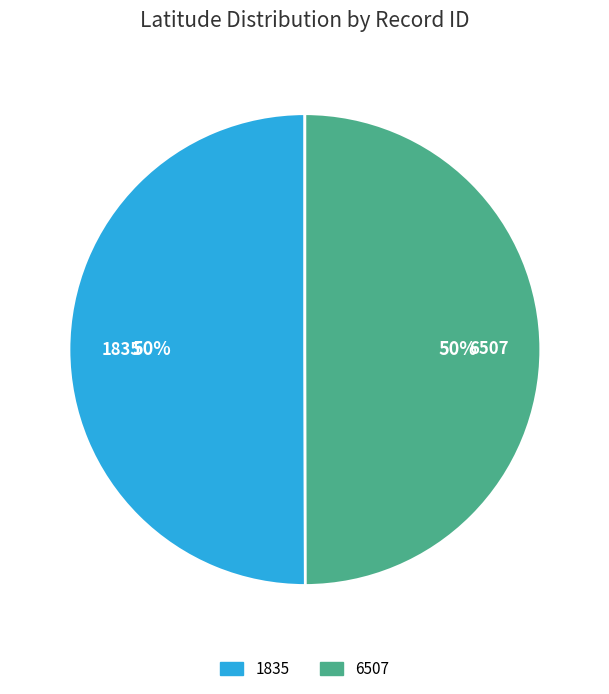

What is the ratio of the value at 1835 to the value at 6507?

1.0